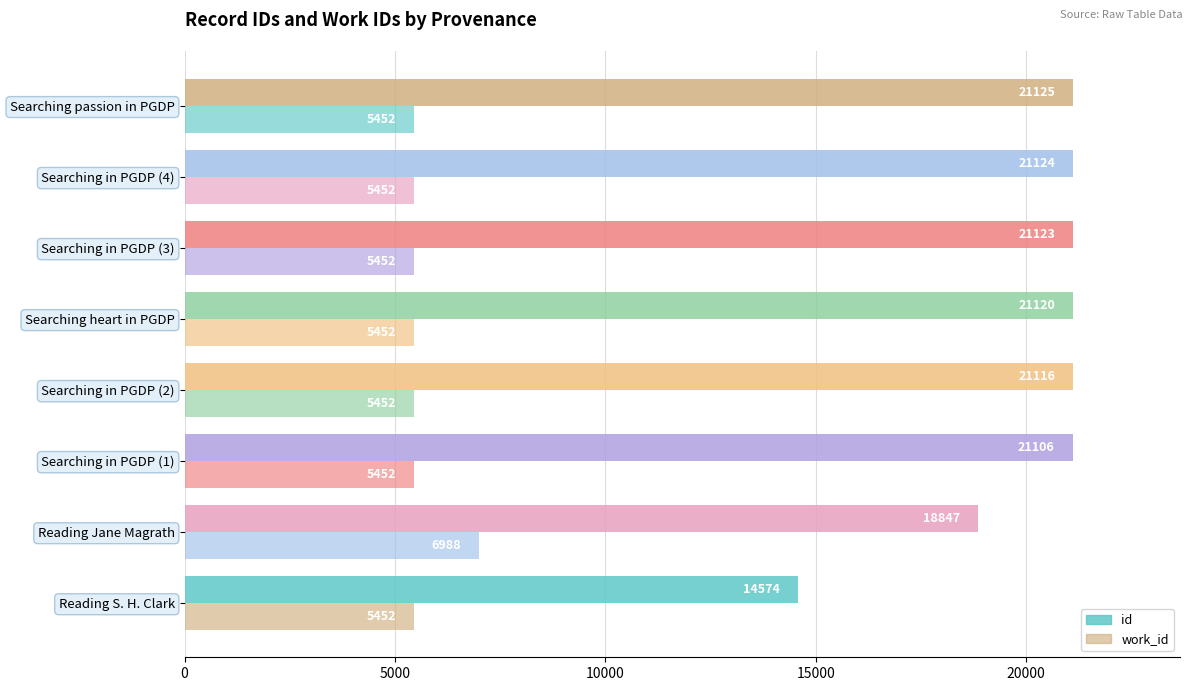

How many categories are shown in the chart?

8